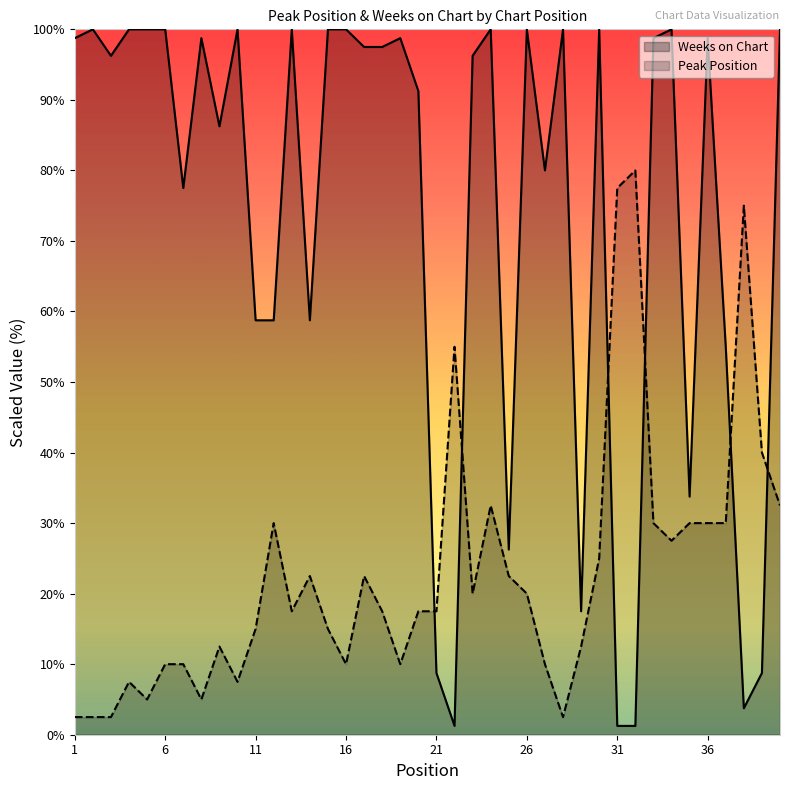

Which series has the largest total across all categories?

Weeks on Chart